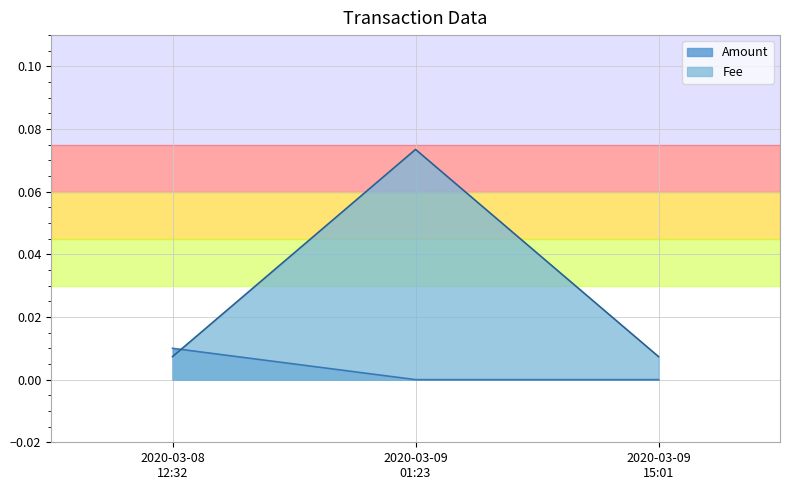

Count the number of categories in the chart.

3